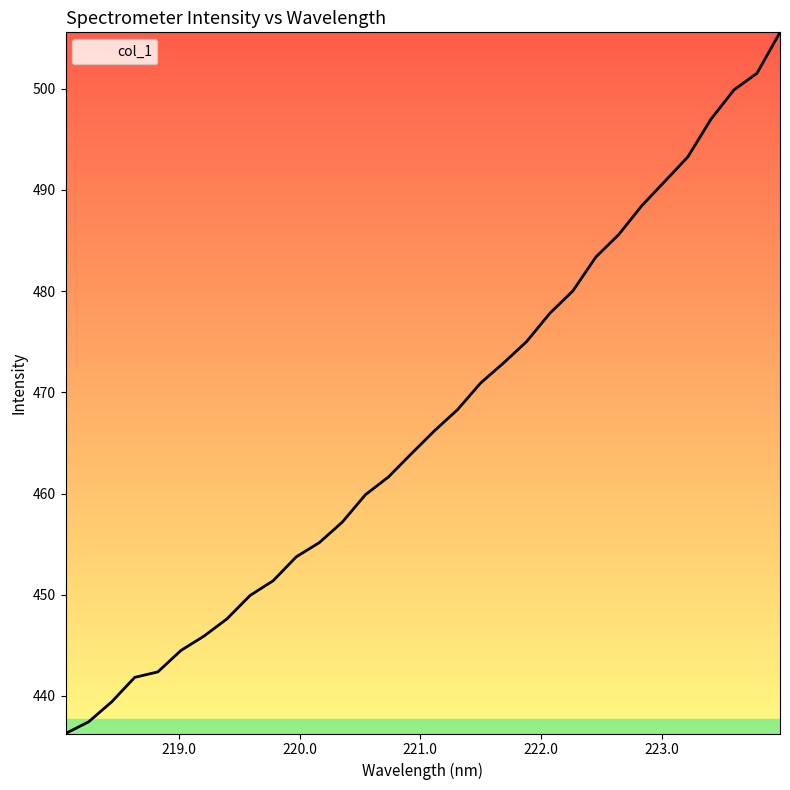

What is the smallest value displayed?

436.3